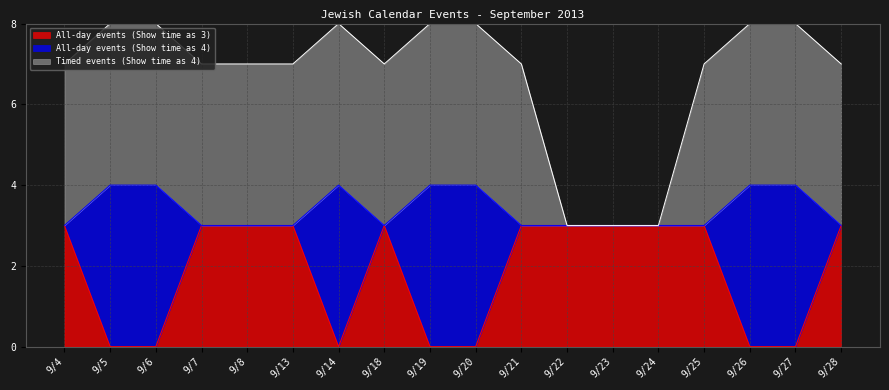

How many interior local valleys does the All-day events (Show time as 4) series have?

1